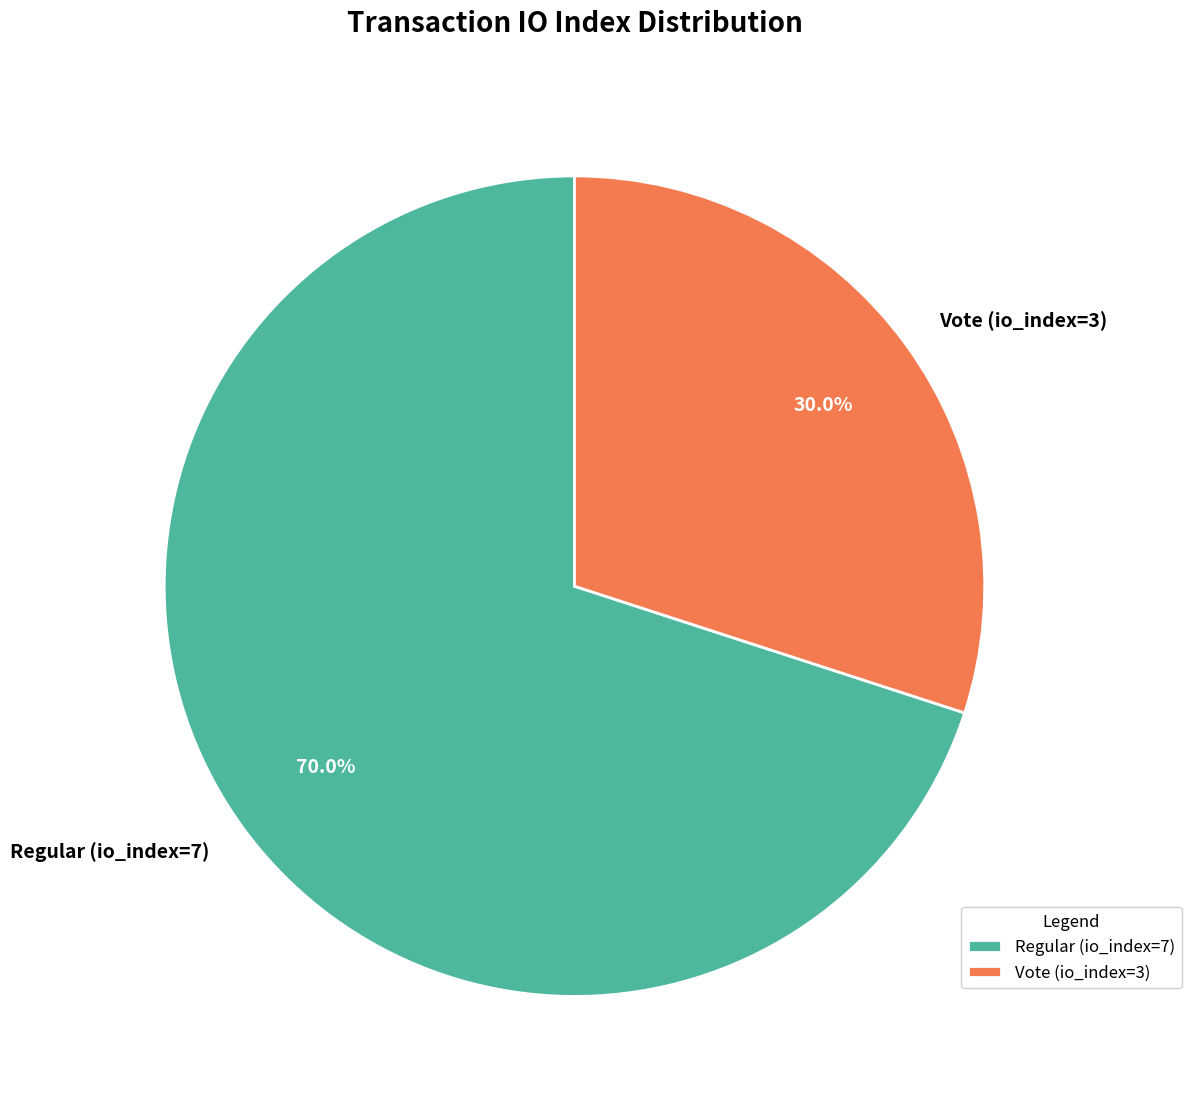

What percentage is the Vote (io_index=3) slice, to the nearest percent?

30%